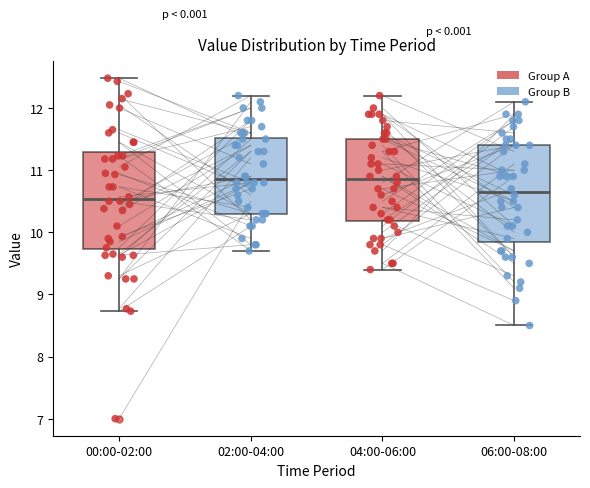

Which box has the lowest median line?

00:00-02:00